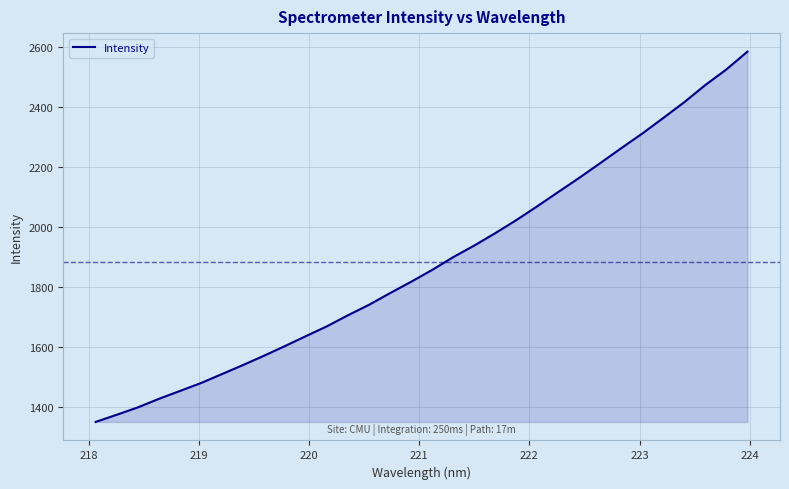

True or false: there are more than 0 points higher than both neighbors.

False